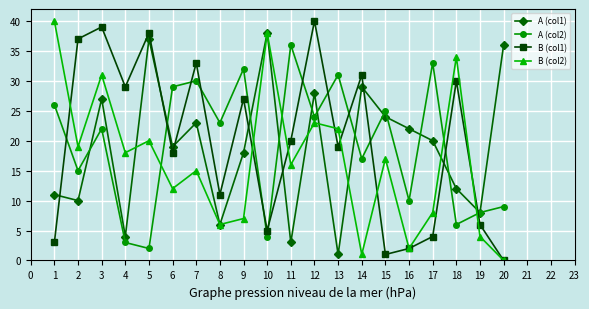

True or false: B (col2) has a value of 7 at 16.

False